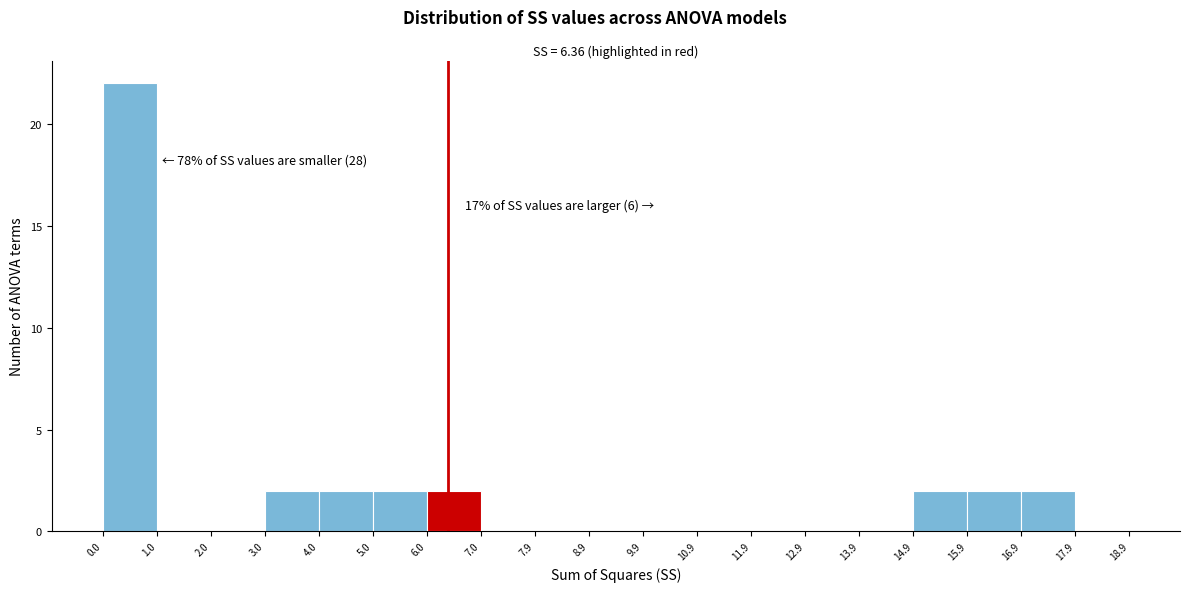

Over which range of the x-axis is the bar tallest?

0.0 to 1.0